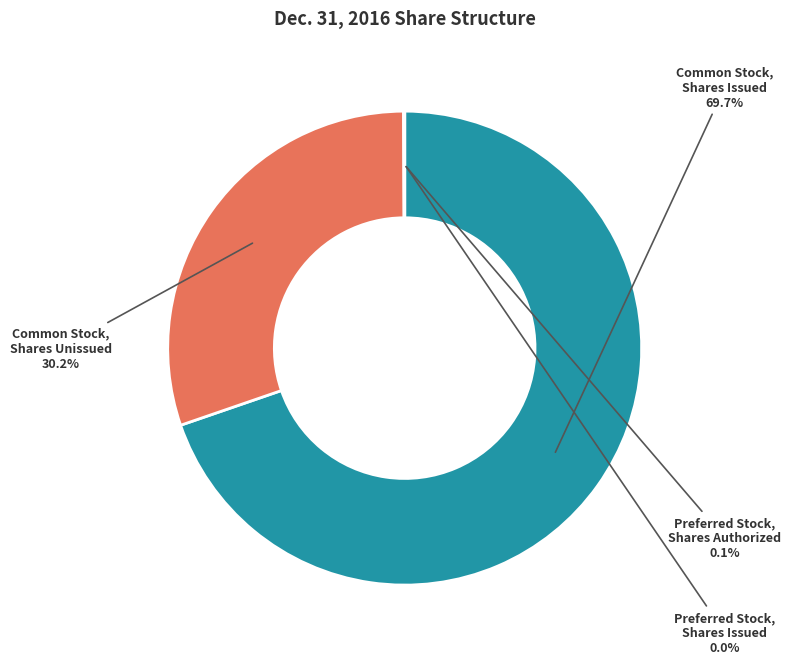

What portion of the pie excludes Common Stock, Shares Unissued?

69.8%